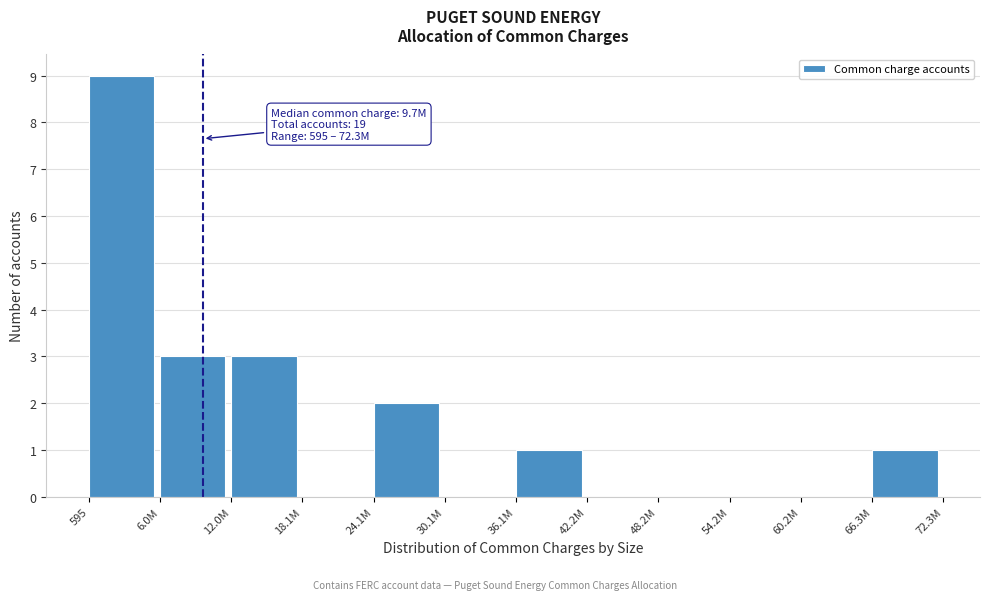

Reading right to left, what are all the values shown in this chart?

66.3M=1	60.2M=0	54.2M=0	48.2M=0	42.2M=0	36.1M=1	30.1M=0	24.1M=2	18.1M=0	12.0M=3	6.0M=3	595=9